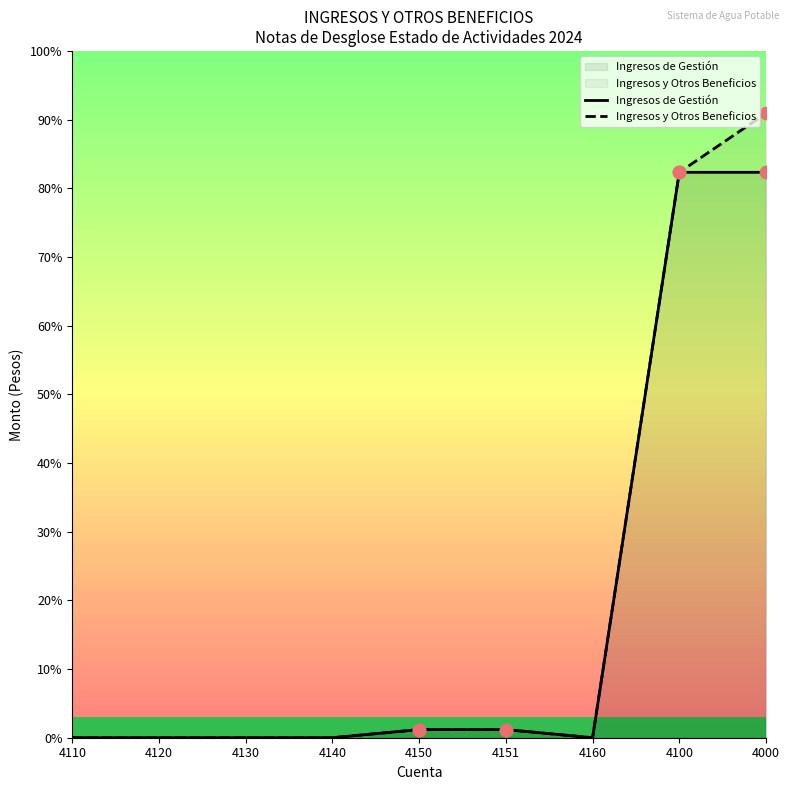

What are all the series names shown in the legend?

Ingresos de Gestión, Ingresos y Otros Beneficios